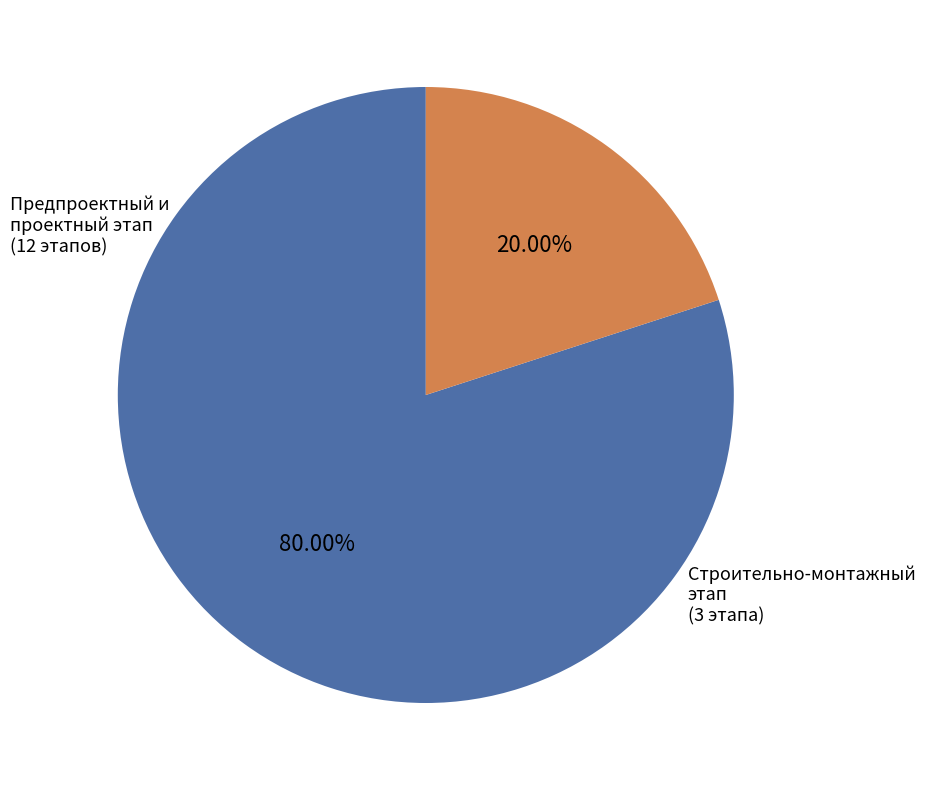

To the nearest percent, what is the average slice percentage?

50%